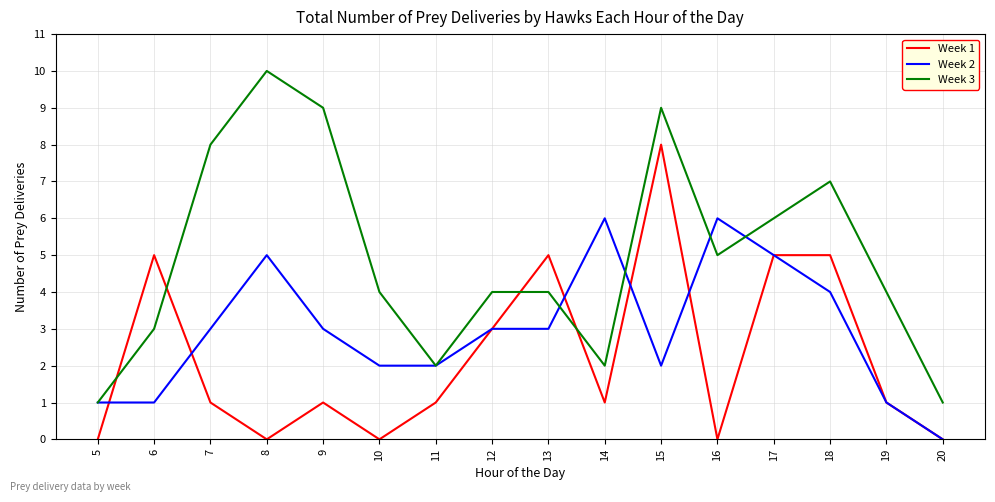

What is the approximate value of Week 3 at 18?

7